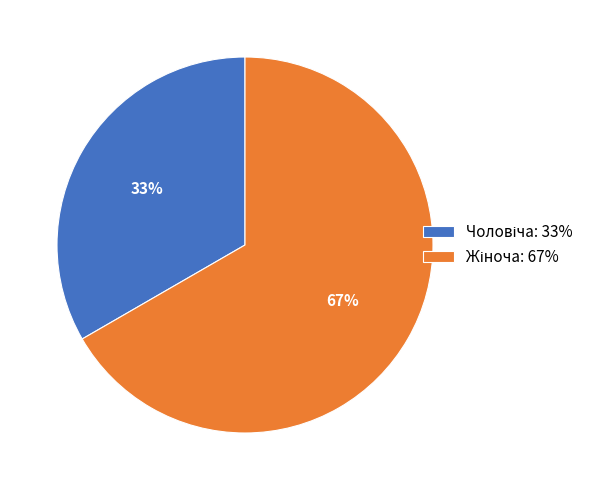

Is there a majority slice in this chart?

Yes